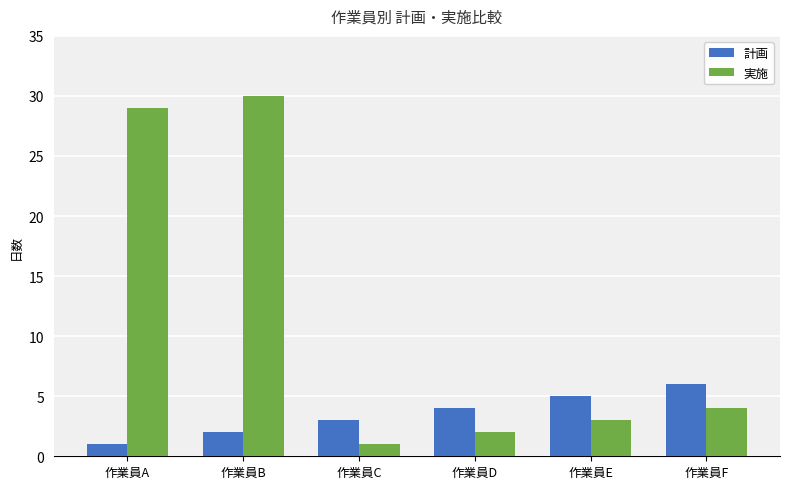

What is the average value of the 実施 series?

12